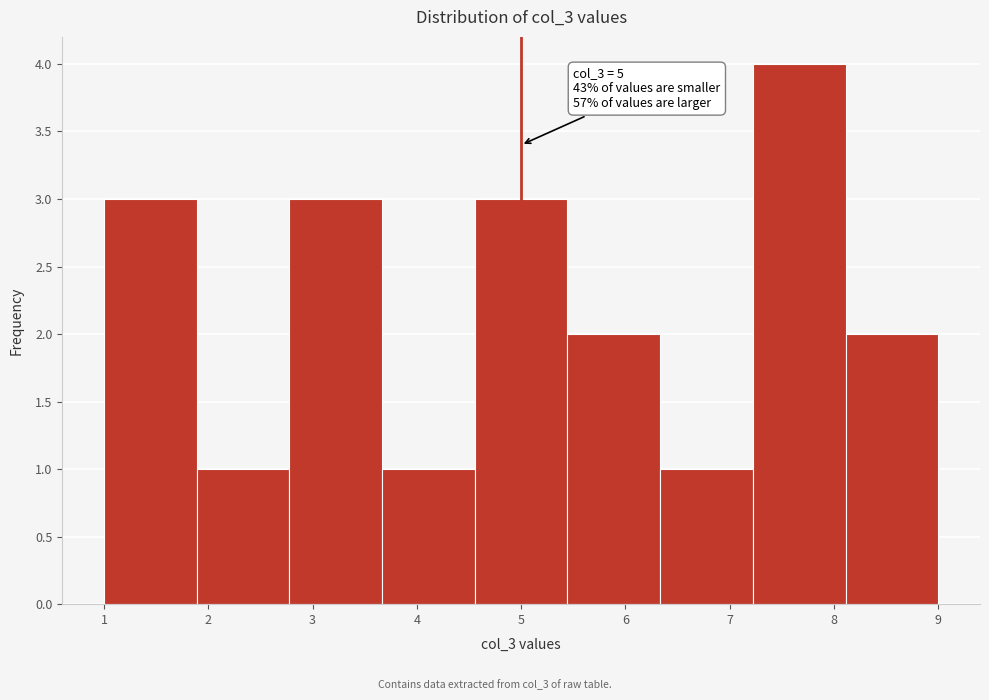

Which range on the x-axis has the tallest bar?

7.2 to 8.1